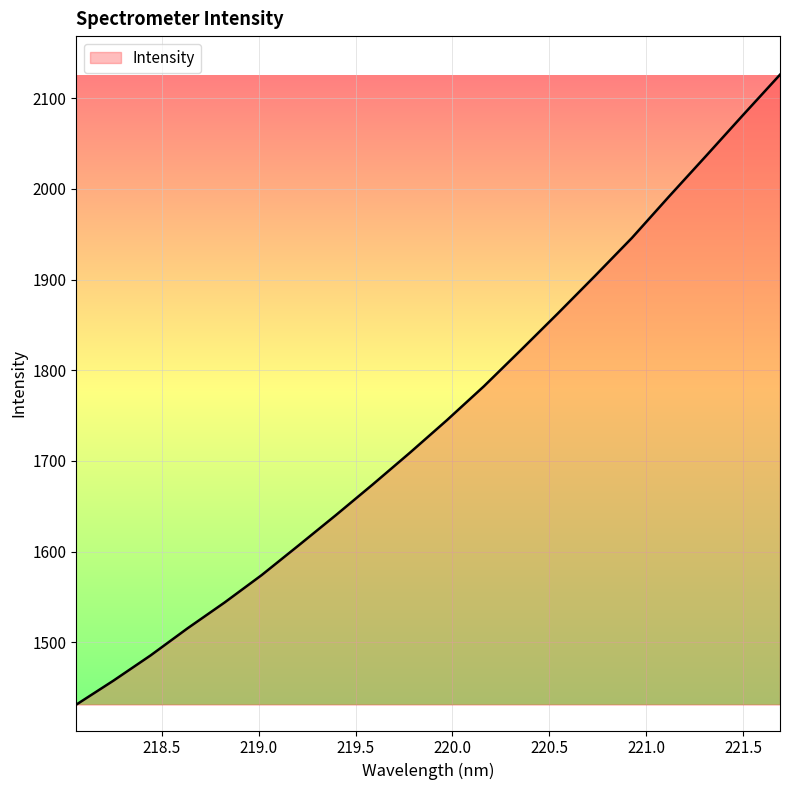

How many lines are shown in the chart?

1